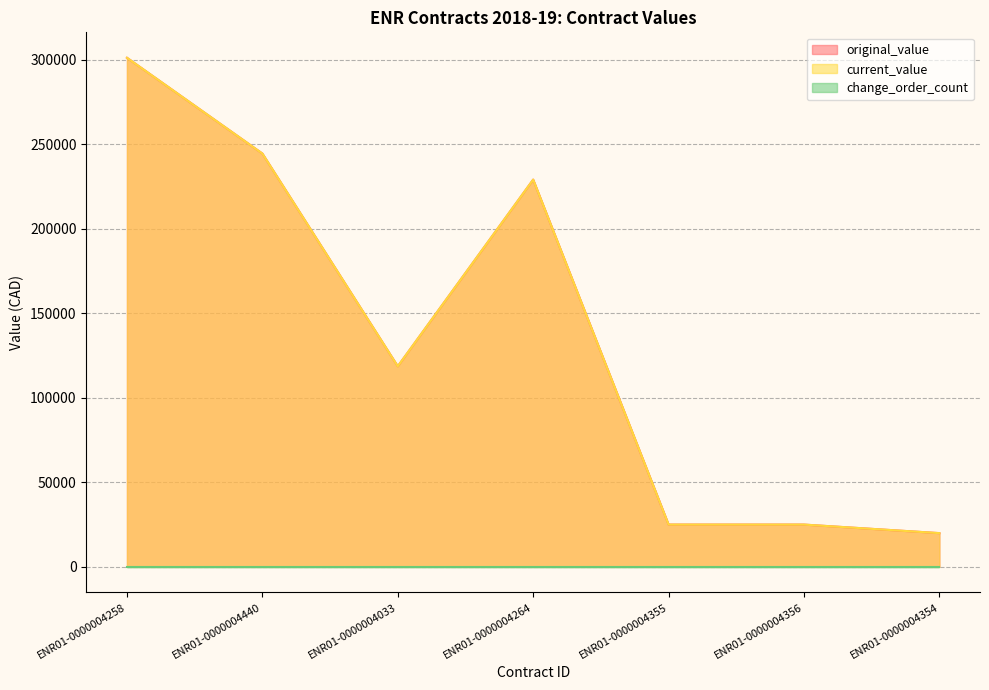

Between ENR01-0000004258 and ENR01-0000004355, which series saw the biggest shift?

original_value